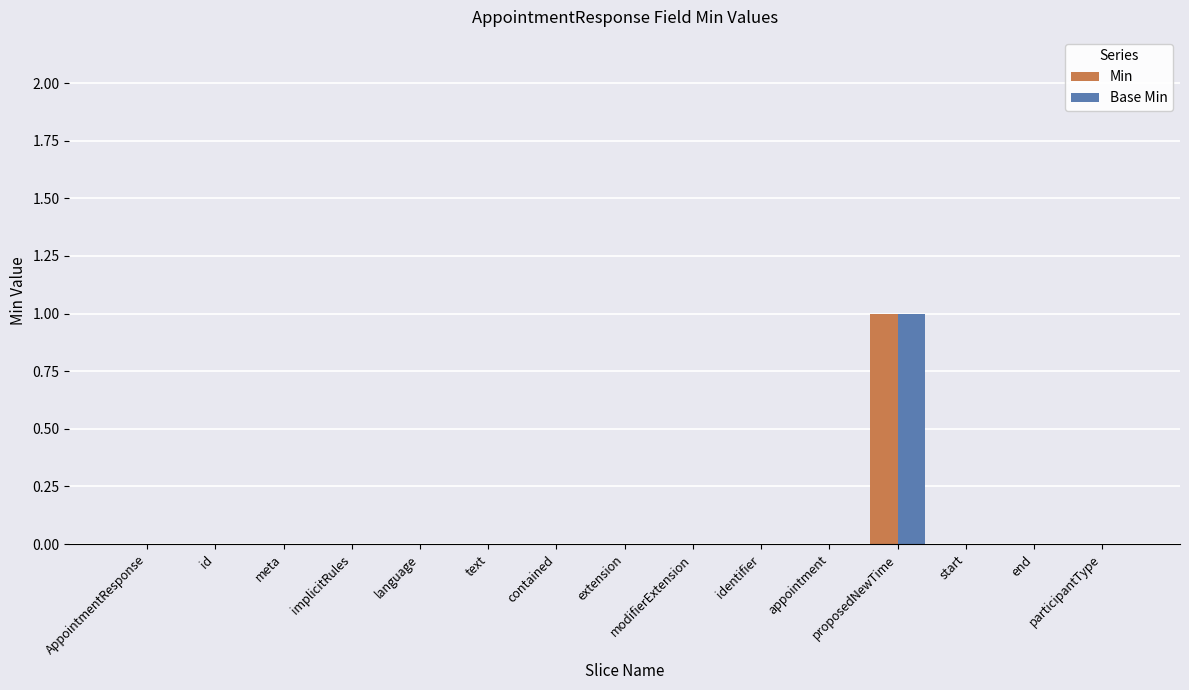

At which category is the sum across all series the highest?

proposedNewTime